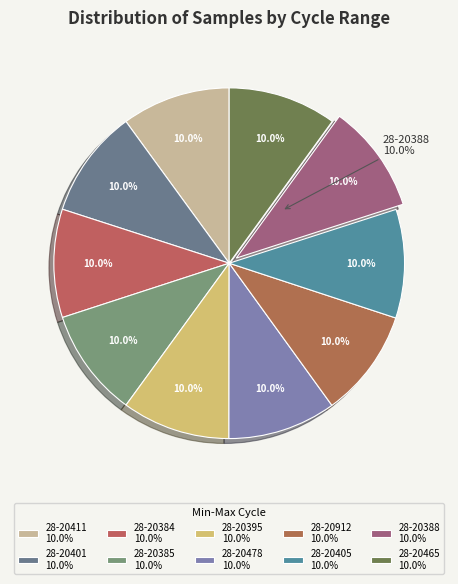

To the nearest percent, what portion does 28-20411 represent?

10%